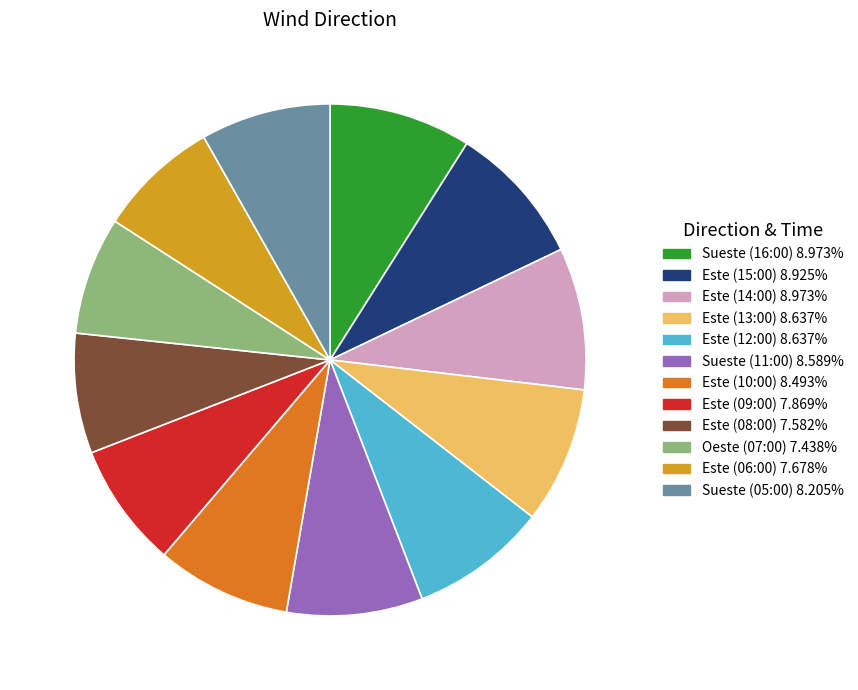

What is the ratio of the value at Sueste (16:00) to the value at Este (06:00)?

1.2